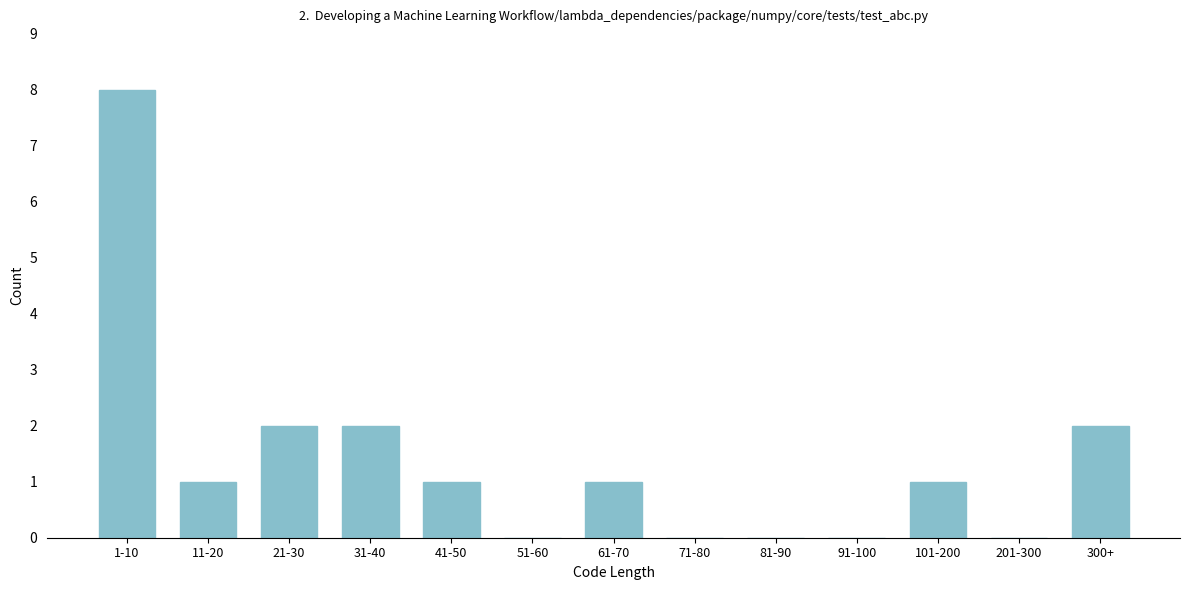

Reading left to right, transcribe all the data shown in this chart.

1-10=8	11-20=1	21-30=2	31-40=2	41-50=1	51-60=0	61-70=1	71-80=0	81-90=0	91-100=0	101-200=1	201-300=0	300+=2